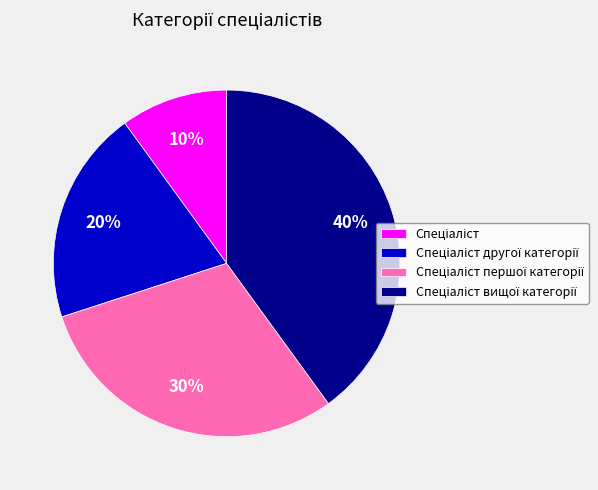

Is there a majority slice in this chart?

No